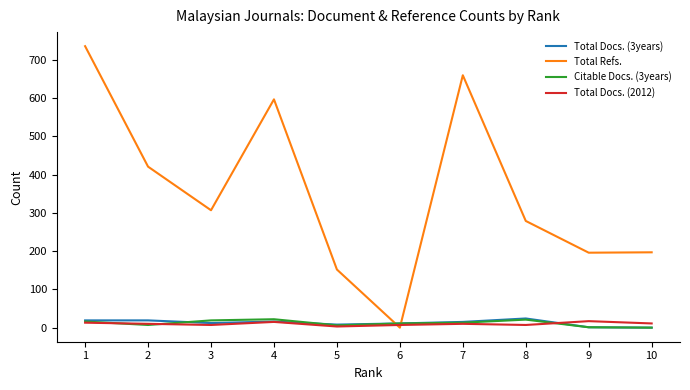

Which series has the largest range (max minus min)?

Total Refs.